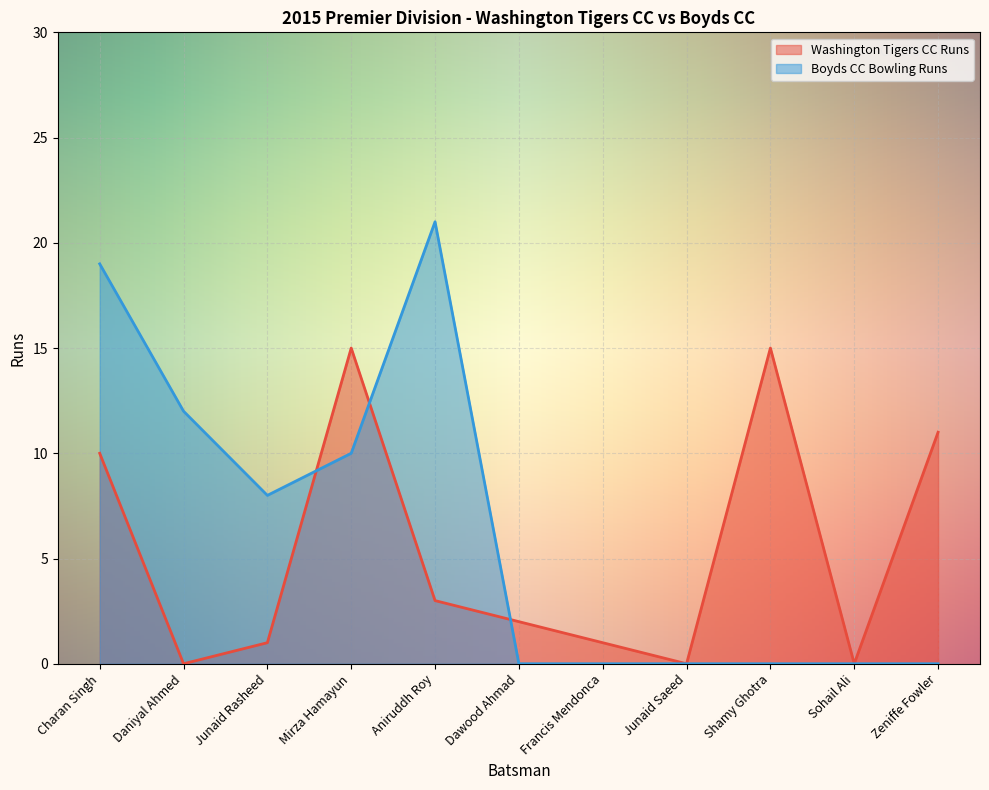

The Boyds CC Bowling Runs series shows 0 at Junaid Saeed. True or false?

True